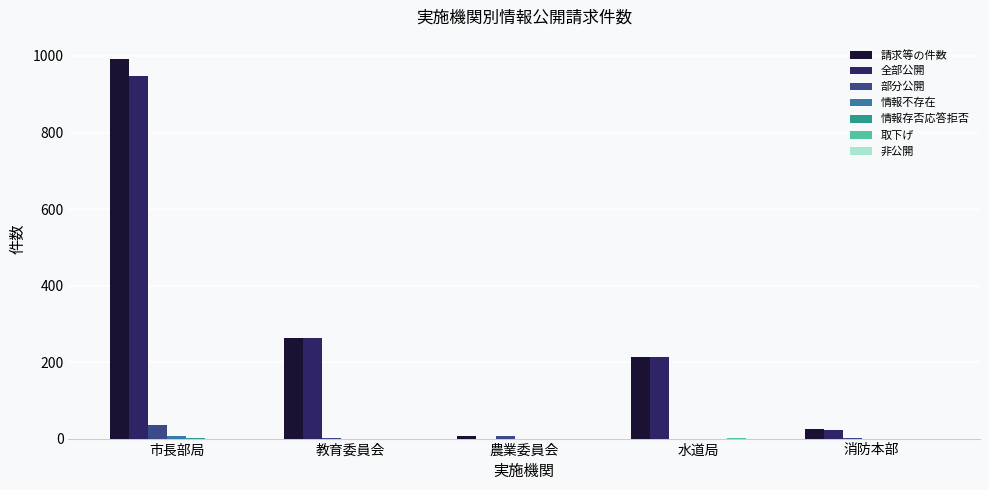

At which category is the sum across all series the highest?

市長部局